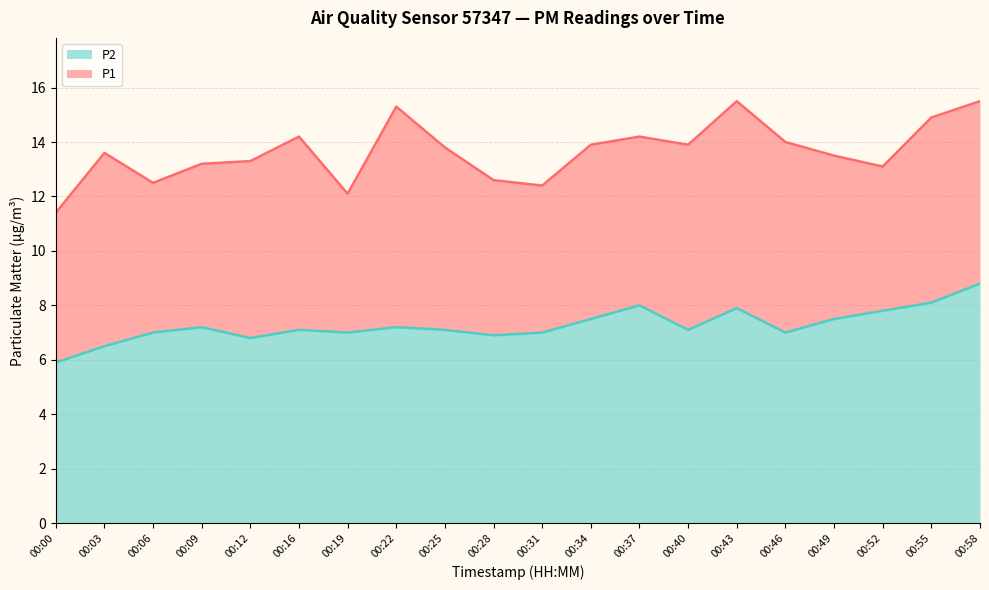

True or false: P2 and P1 intersect in this chart.

False